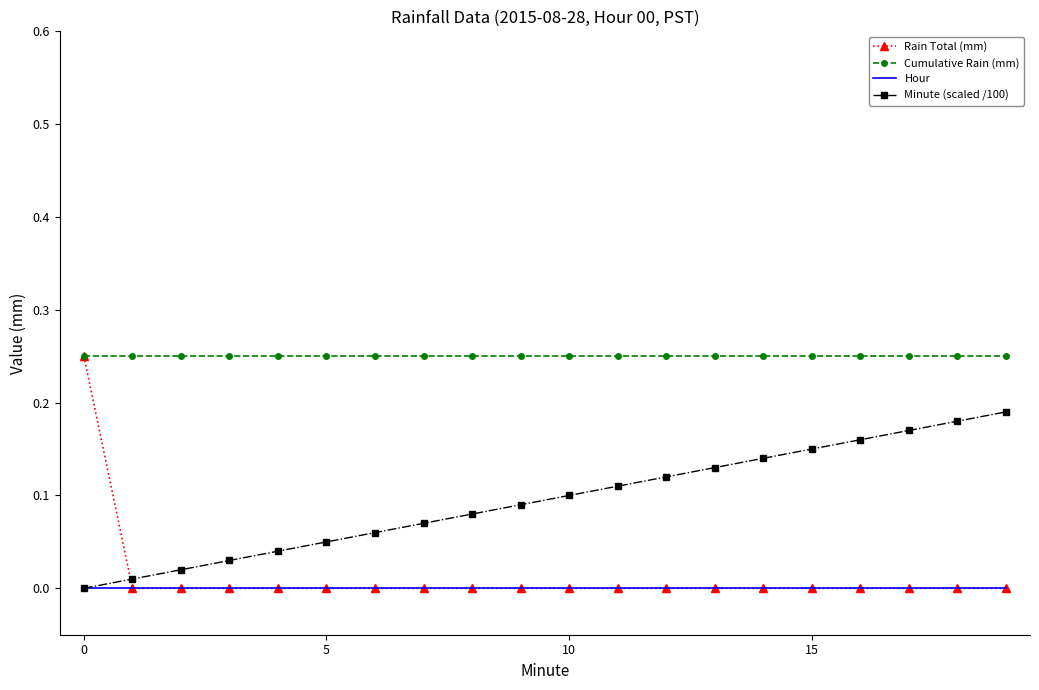

True or false: Cumulative Rain (mm) and Hour intersect in this chart.

False